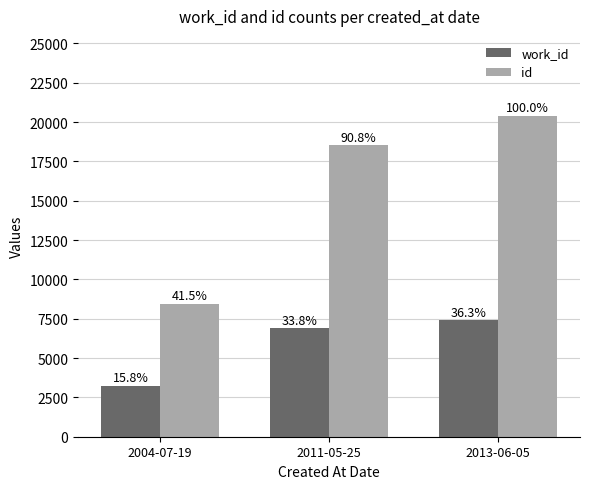

What is the difference between the maximum and minimum values in the work_id series?

4175